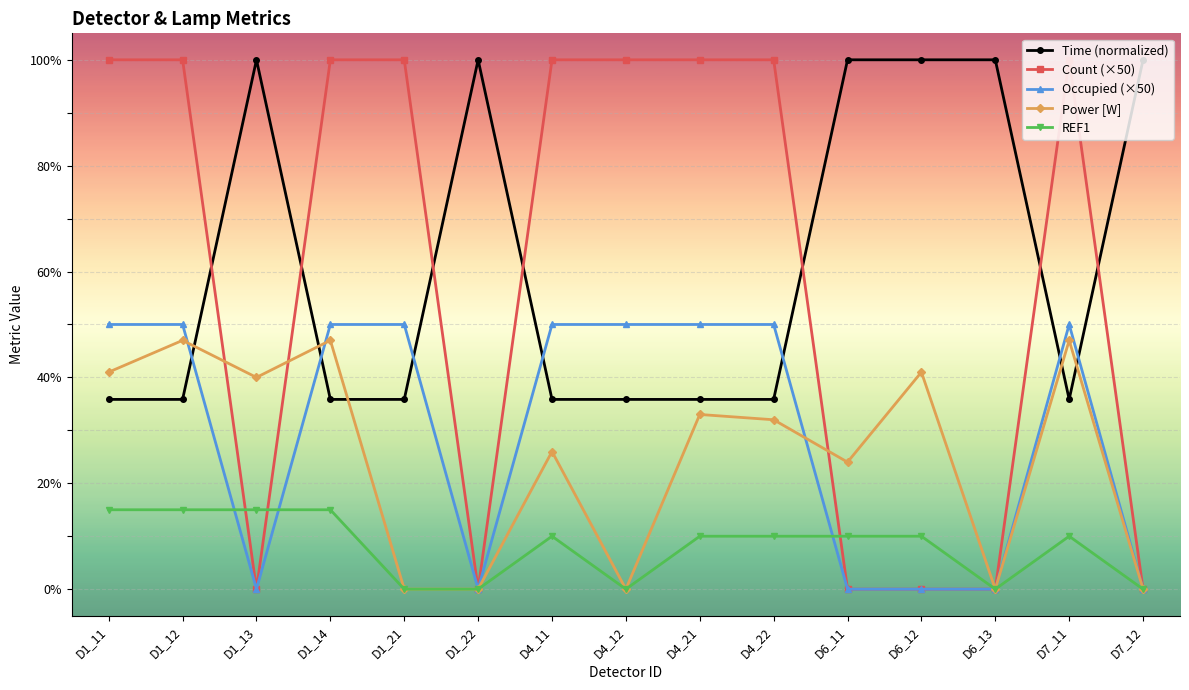

Between D1_14 and D7_12, which series saw the biggest shift?

Count (×50)